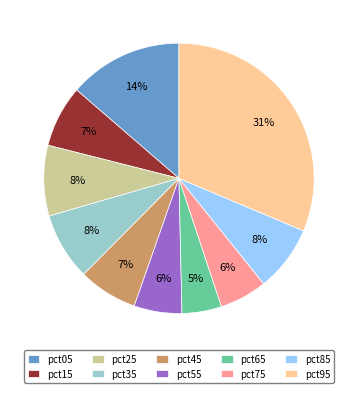

Which category has the smallest portion of the pie?

pct65